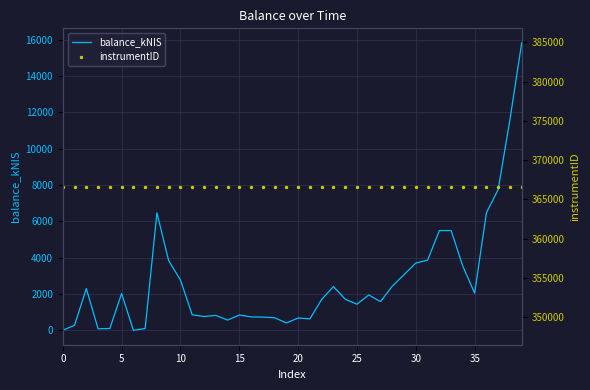

What is the total value across all series at 0?

366638.0